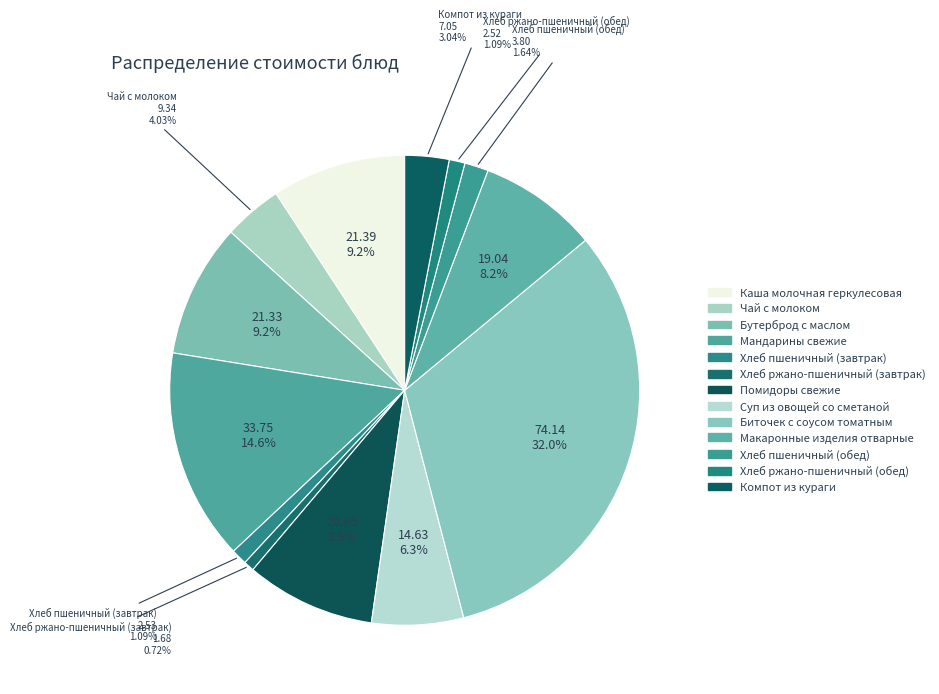

Does any single category account for the majority?

No